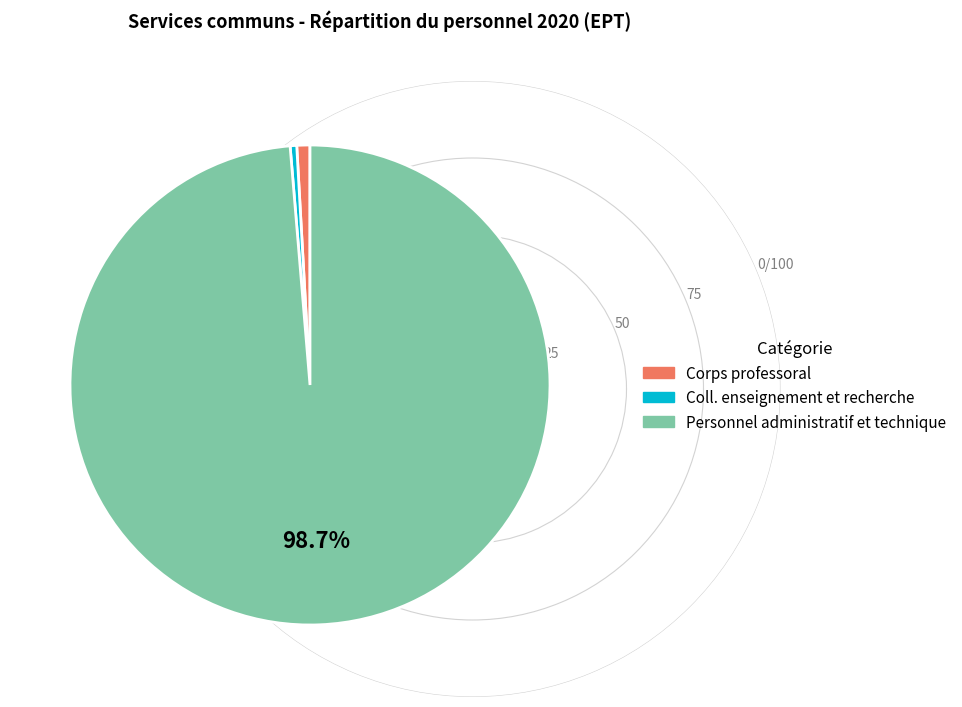

Which category has the biggest portion of the pie?

Personnel administratif et technique